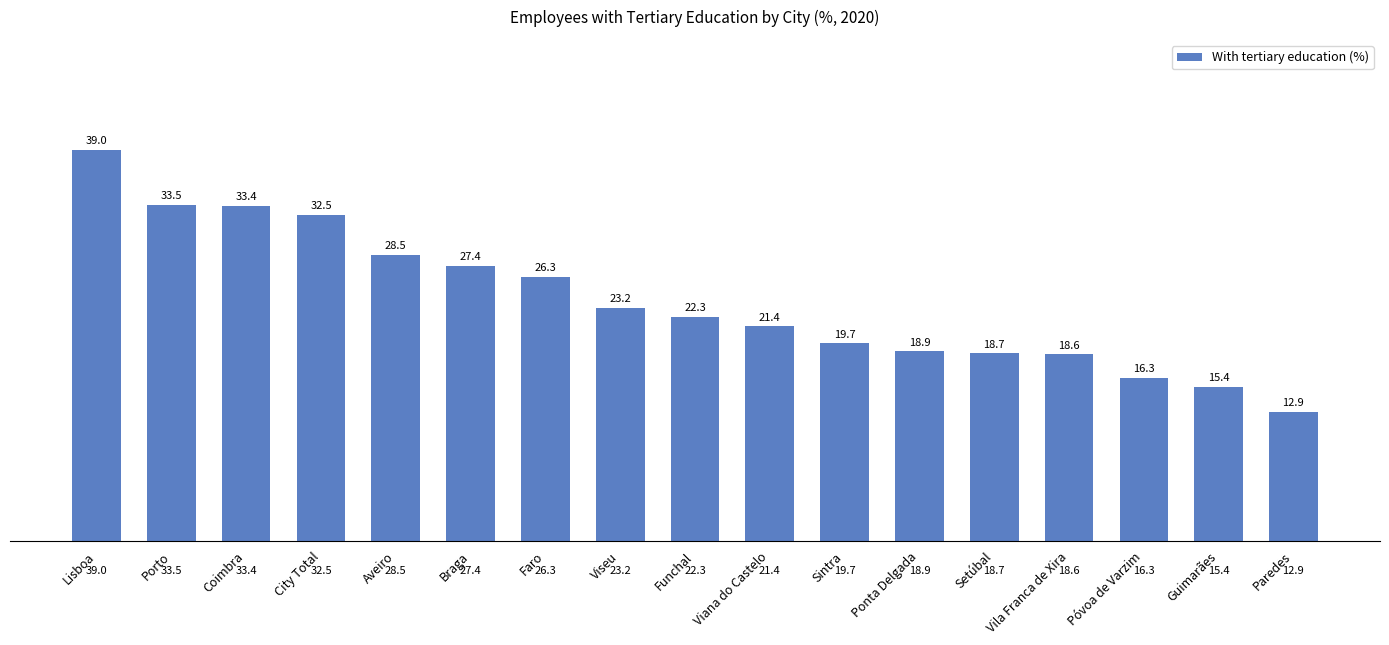

The value at Faro is 26.3. True or false?

True